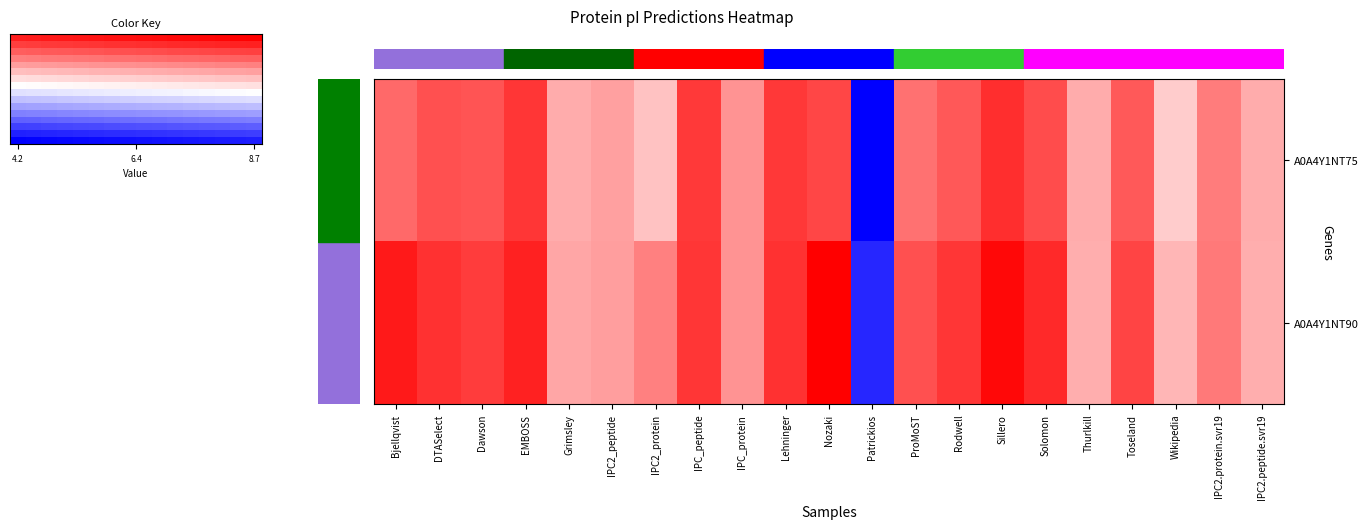

What is the difference between the highest and lowest values at ProMoST?

0.9